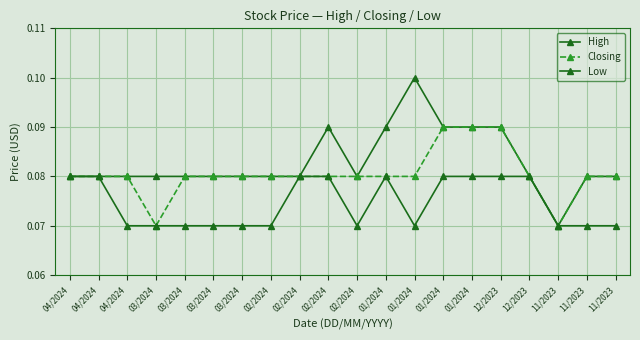

What is the value of the High point at the 6th from the left?

0.1